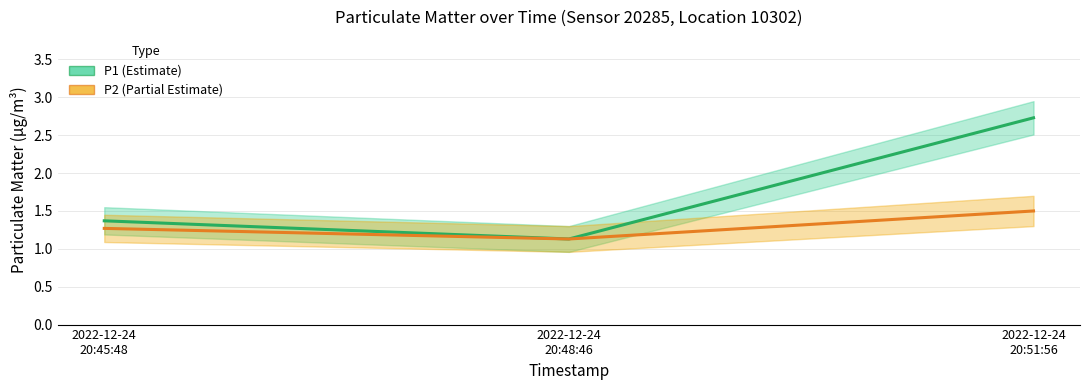

What is the approximate value of P1 (Estimate) at 2022-12-24
20:45:48?

1.4